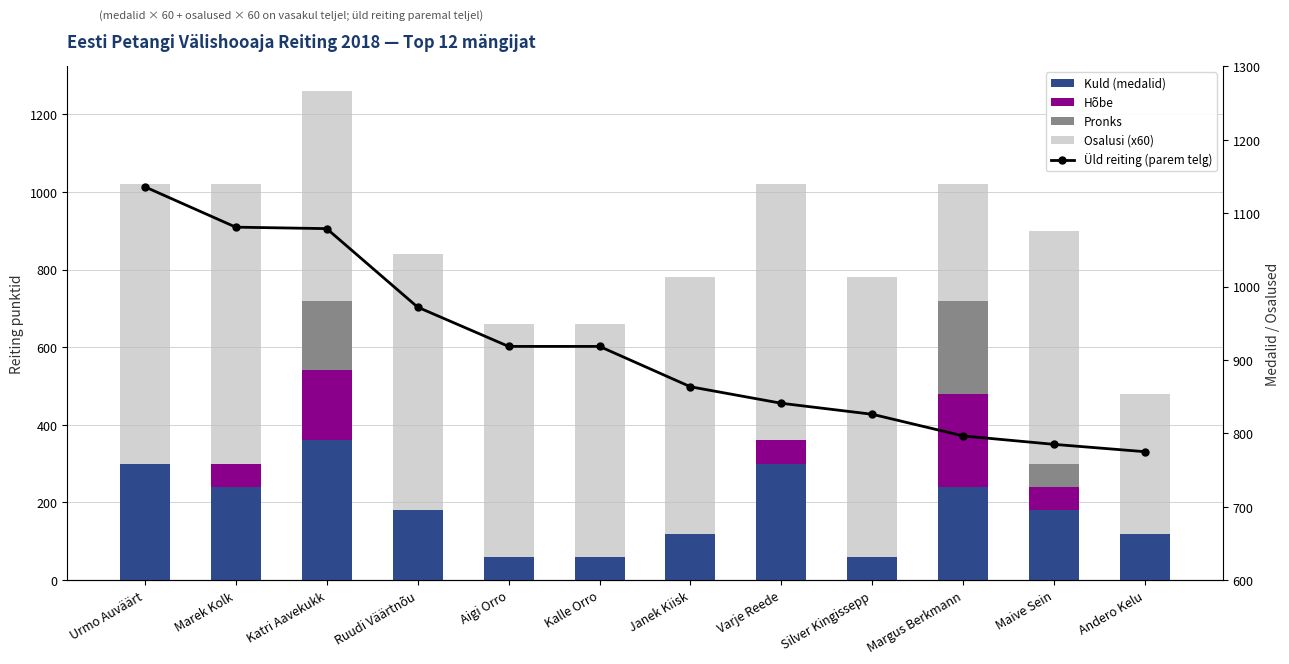

Rank the categories by Üld reiting value from highest to lowest.

Urmo Auväärt, Marek Kolk, Katri Aavekukk, Ruudi Väärtnõu, Aigi Orro, Kalle Orro, Janek Kiisk, Varje Reede, Silver Kingissepp, Margus Berkmann, Maive Sein, Andero Kelu